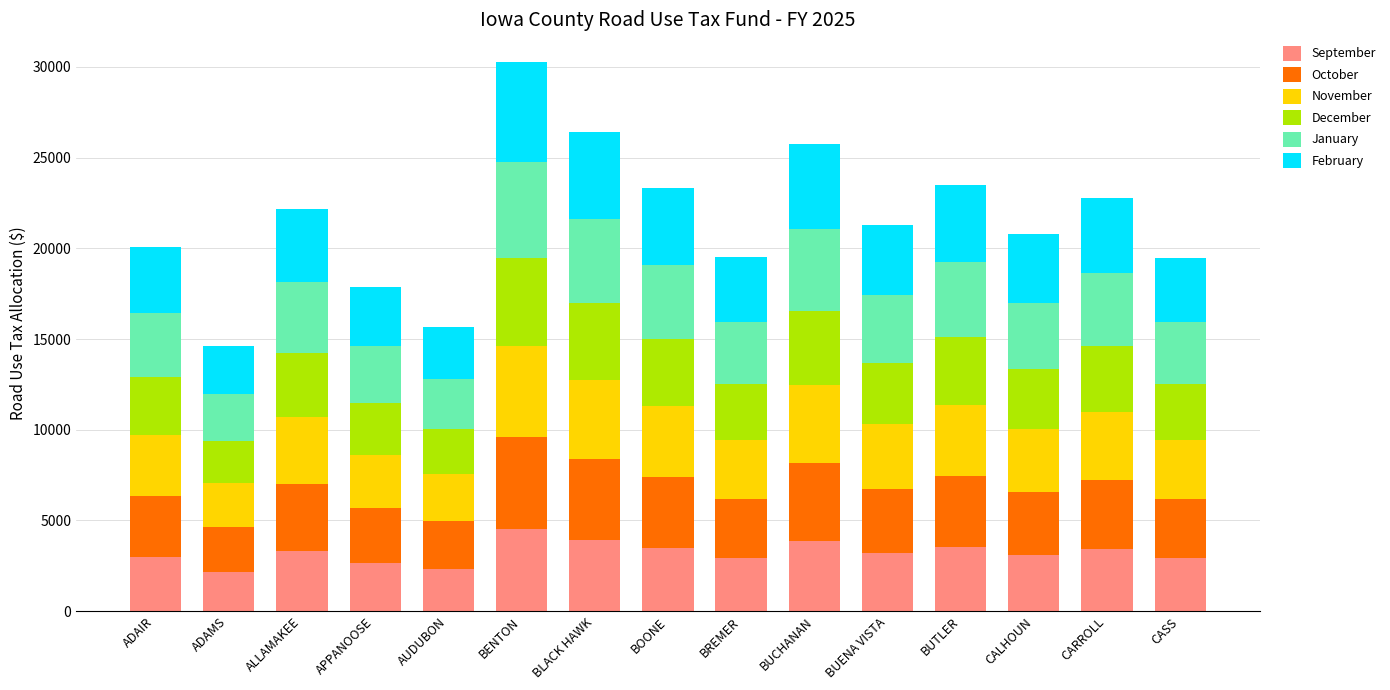

True or false: September has a value of 5075.8 at BOONE.

False